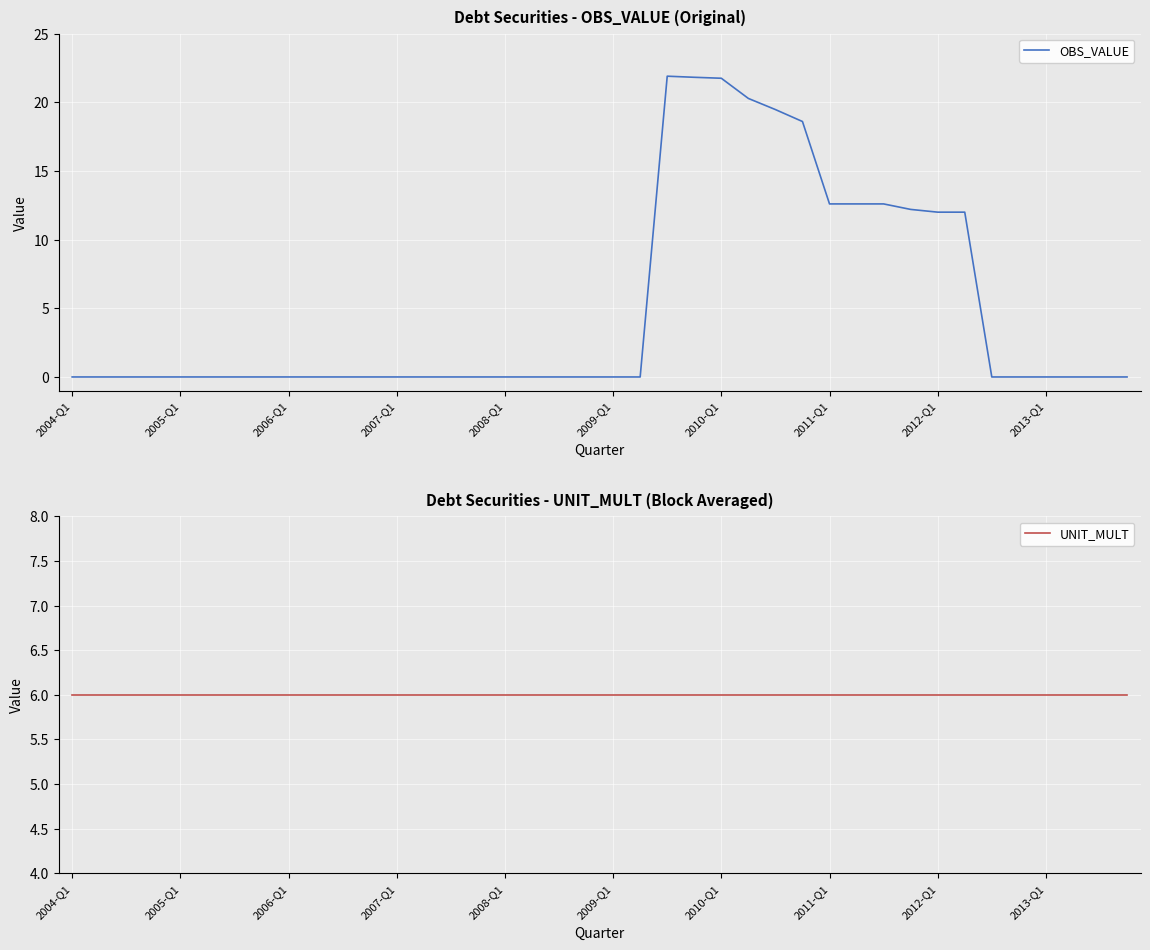

What is the maximum value for OBS_VALUE?

21.9